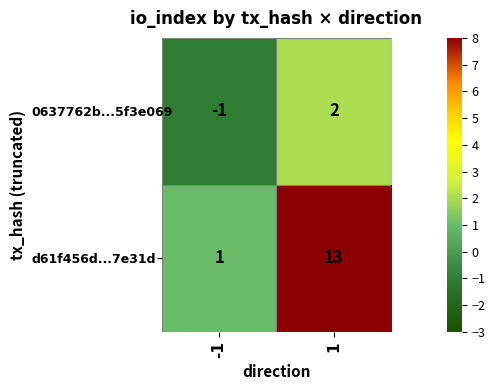

What is the greatest value displayed?

13